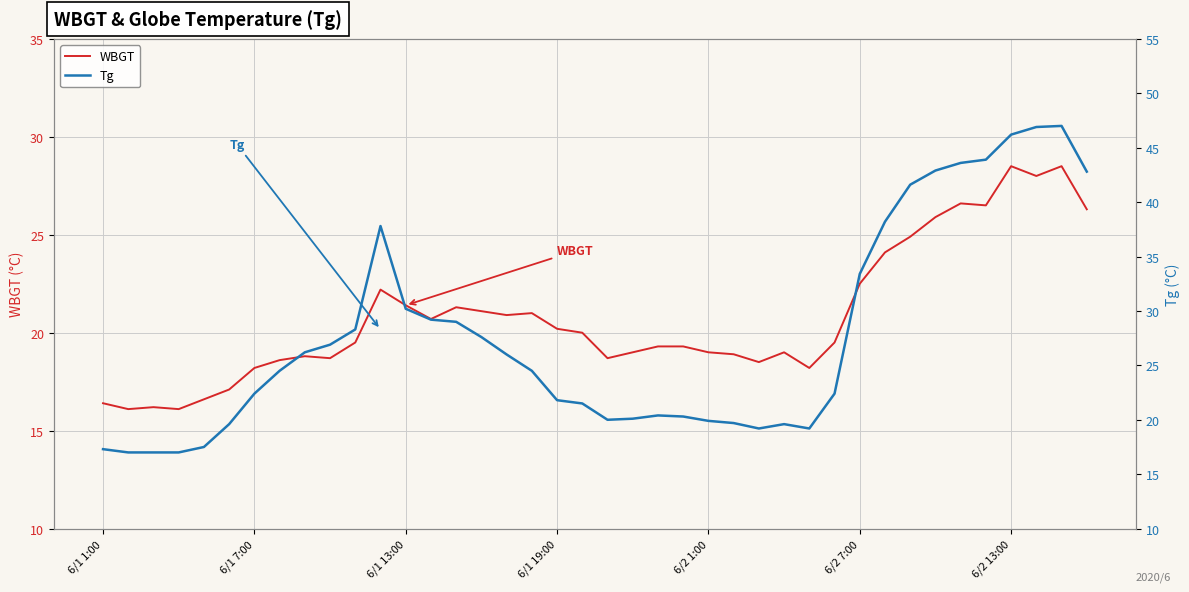

True or false: WBGT has a value of 33.6 at 6/1 19:00.

False